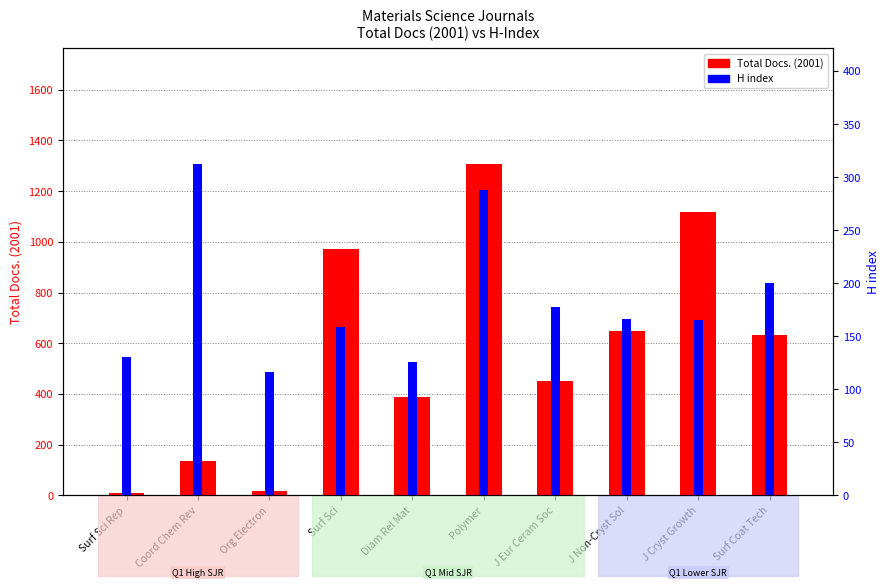

Are the bars horizontal?

No